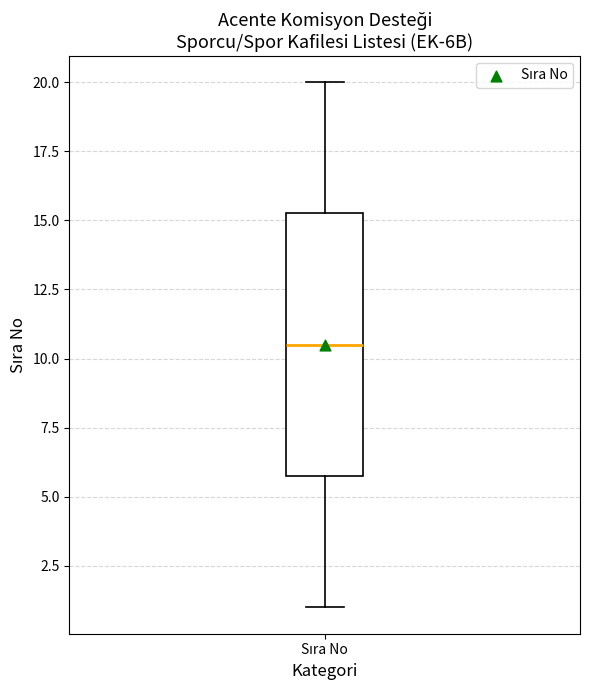

Transcribe this box plot: give where the median line is, the range the box spans, and where the two whiskers end, as read against the y-axis. The values are not printed on the chart, so give them approximately, as read against the axis.

median 10.5, box 6.0 to 15.5, whiskers 1.0 to 20.0